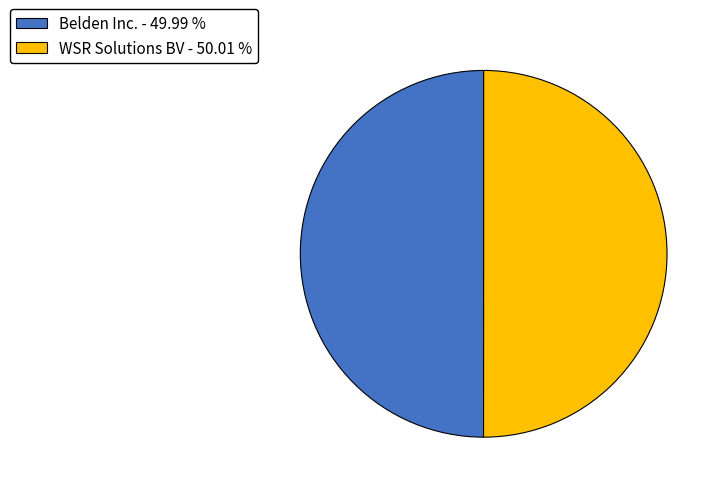

The WSR Solutions BV slice represents 50% of the pie. True or false?

True